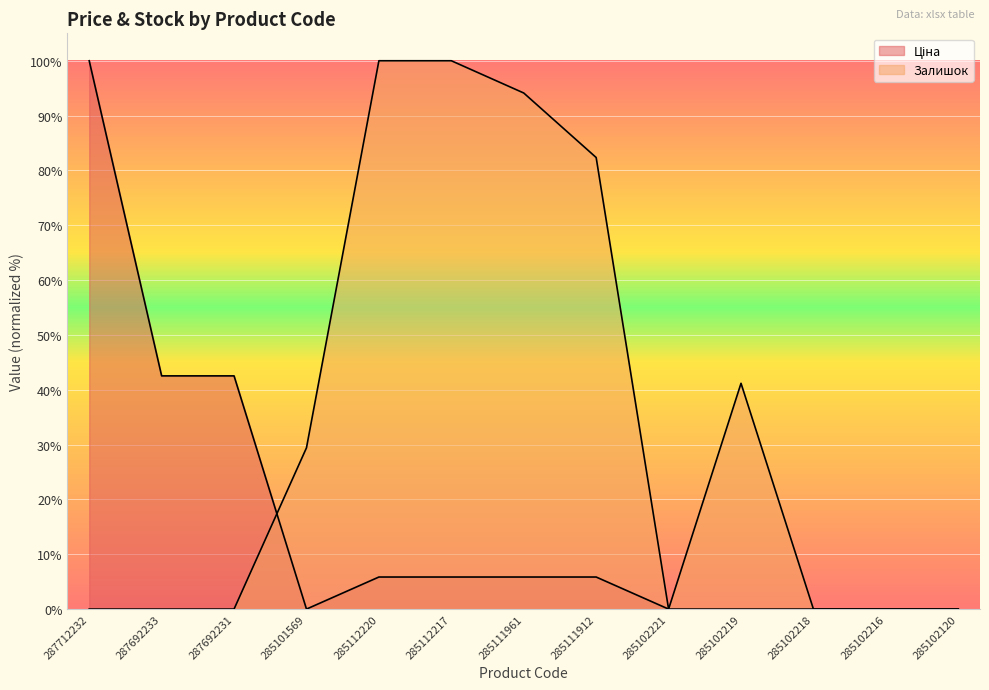

True or false: Залишок has more than 2 points higher than both neighbors.

False